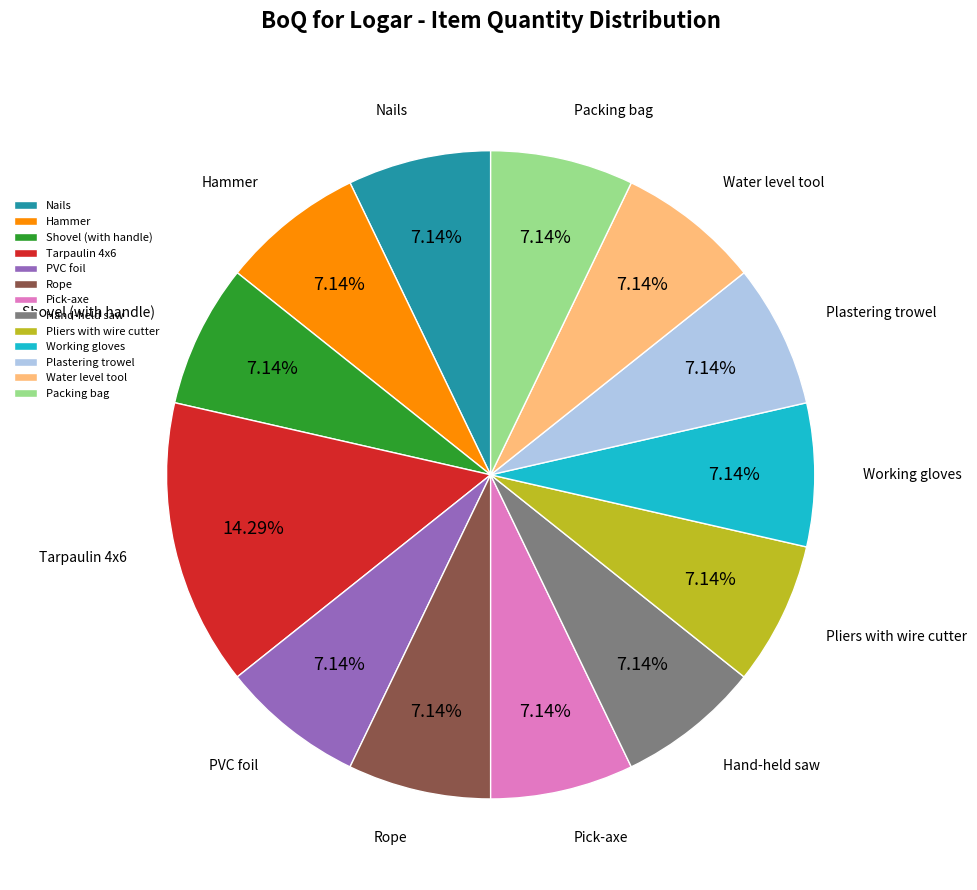

What percentage is the PVC foil slice, to the nearest percent?

7%